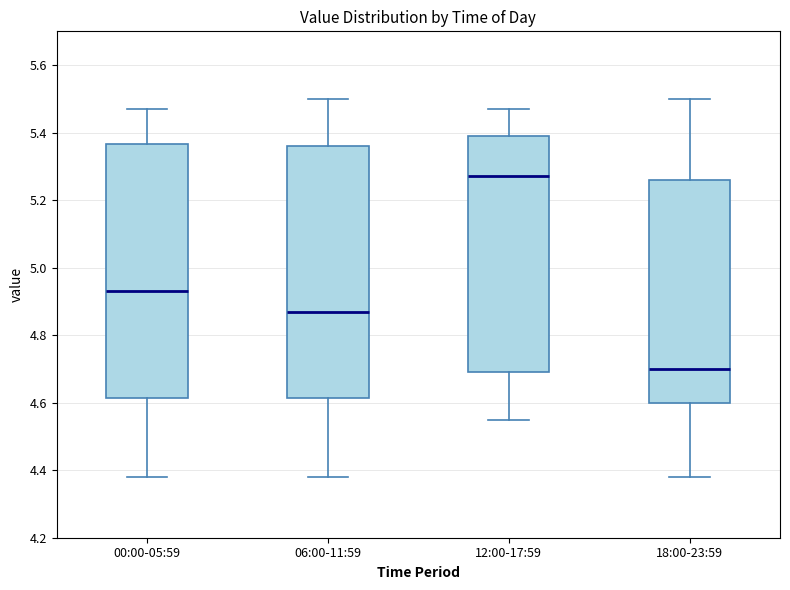

Reading left to right, read every box against the y-axis: the position of its median line, the range the box covers, and the ends of its whiskers. The values are not printed on the chart, so give them approximately, as read against the axis.

00:00-05:59: median 4.94, box 4.62 to 5.36, whiskers 4.38 to 5.48
06:00-11:59: median 4.88, box 4.62 to 5.36, whiskers 4.38 to 5.50
12:00-17:59: median 5.28, box 4.70 to 5.40, whiskers 4.56 to 5.48
18:00-23:59: median 4.70, box 4.60 to 5.26, whiskers 4.38 to 5.50